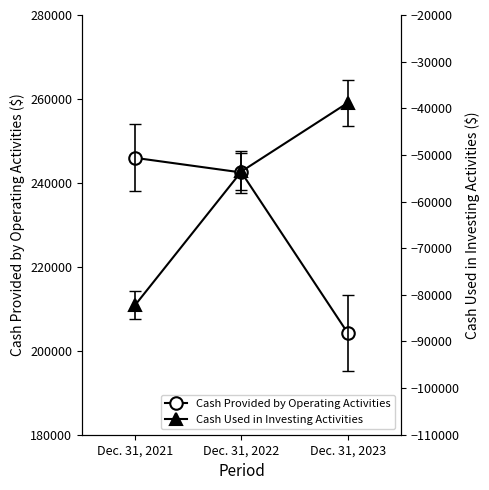

How many data points in Cash Used in Investing Activities are above -53534?

1